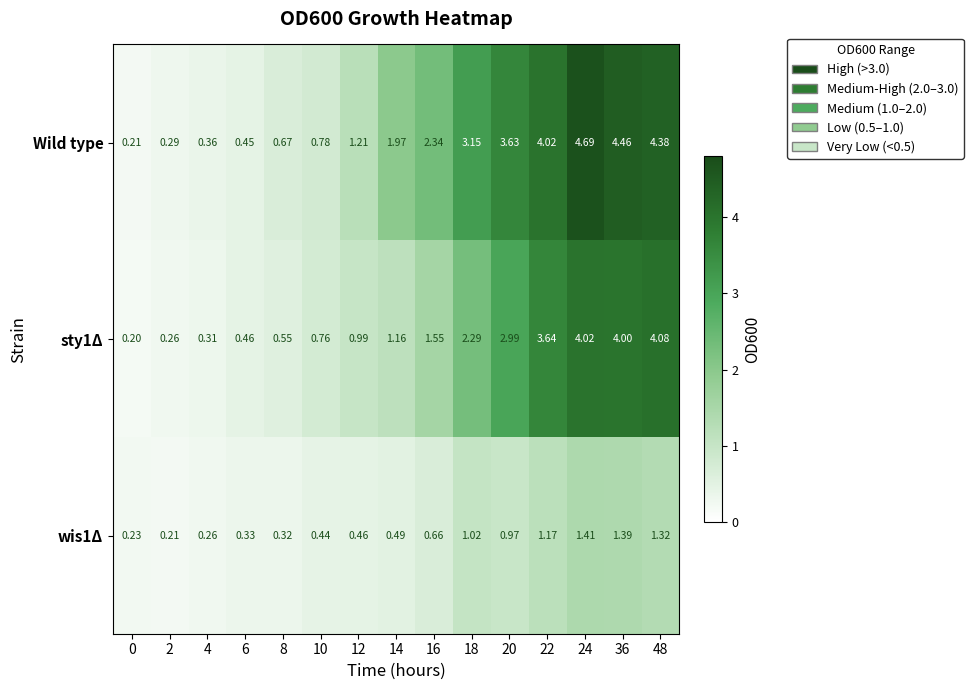

Which series has the largest range (max minus min)?

Wild type